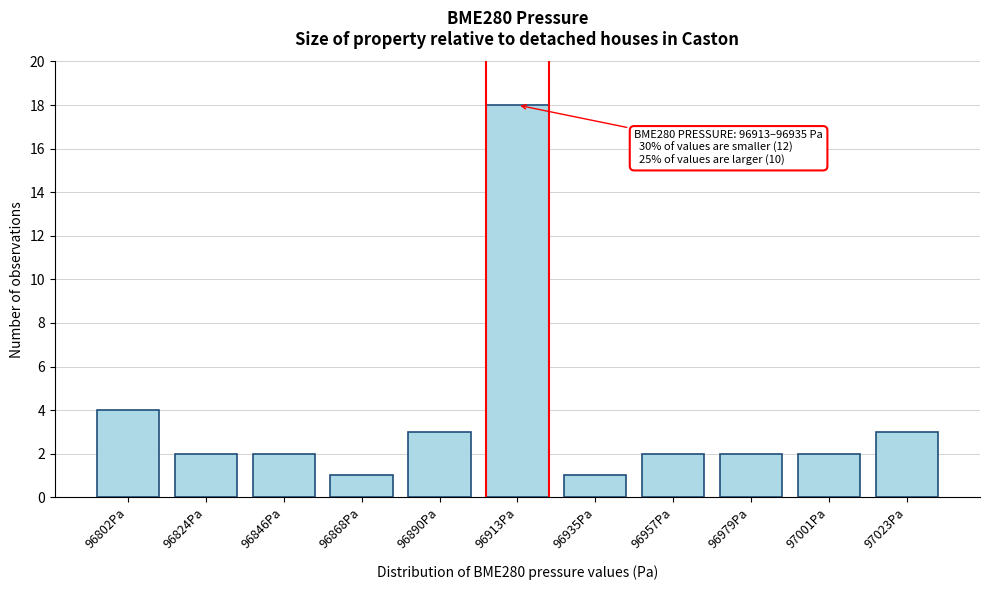

Reading left to right, extract all data points from this chart.

4	2	2	1	3	18	1	2	2	2	3